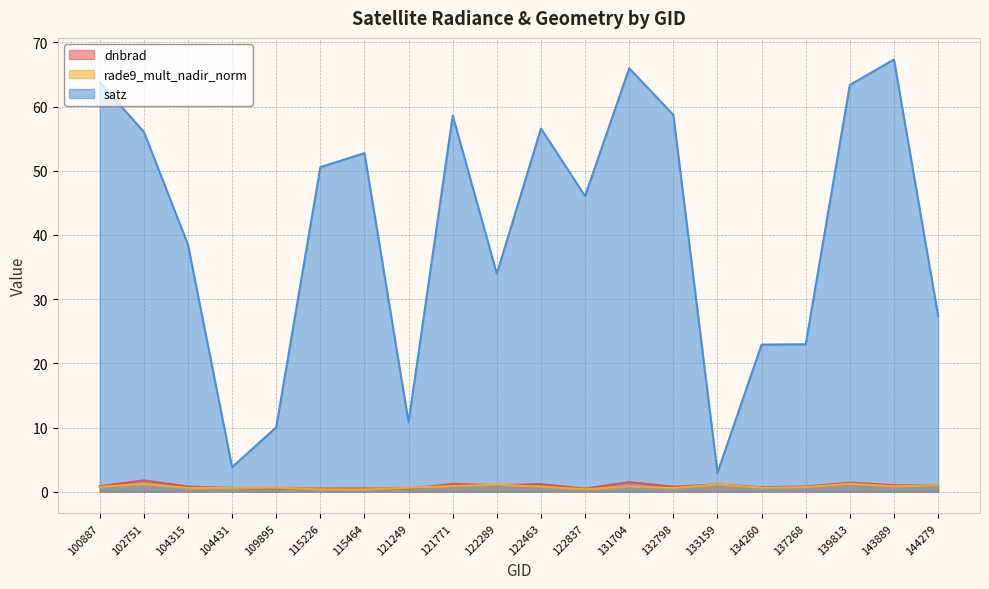

What is the highest value of the dnbrad series?

1.8